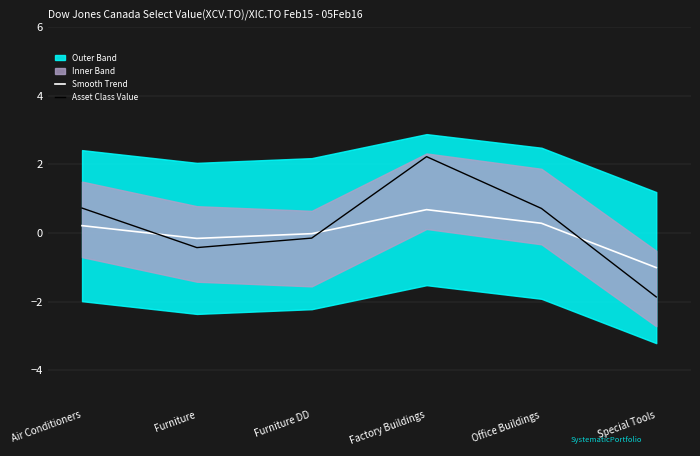

True or false: Asset Class Value has a value of 1.2 at Office Buildings.

False